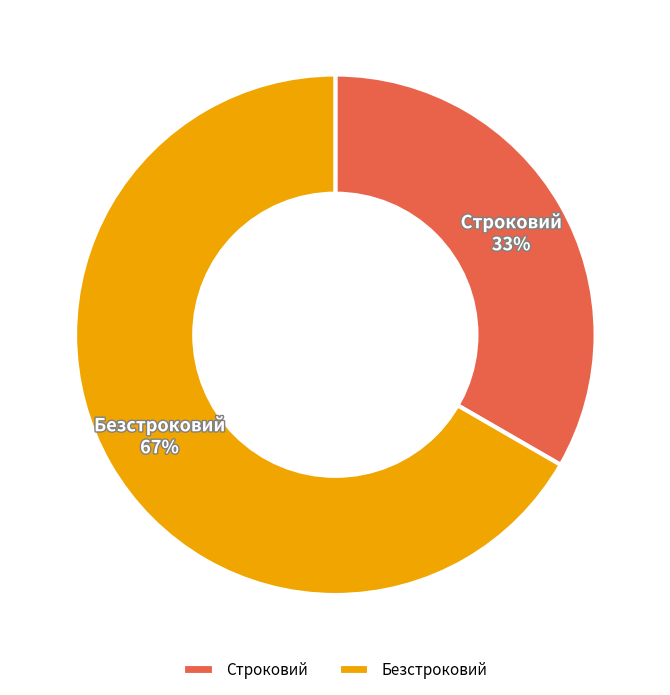

What is the majority slice?

Безстроковий